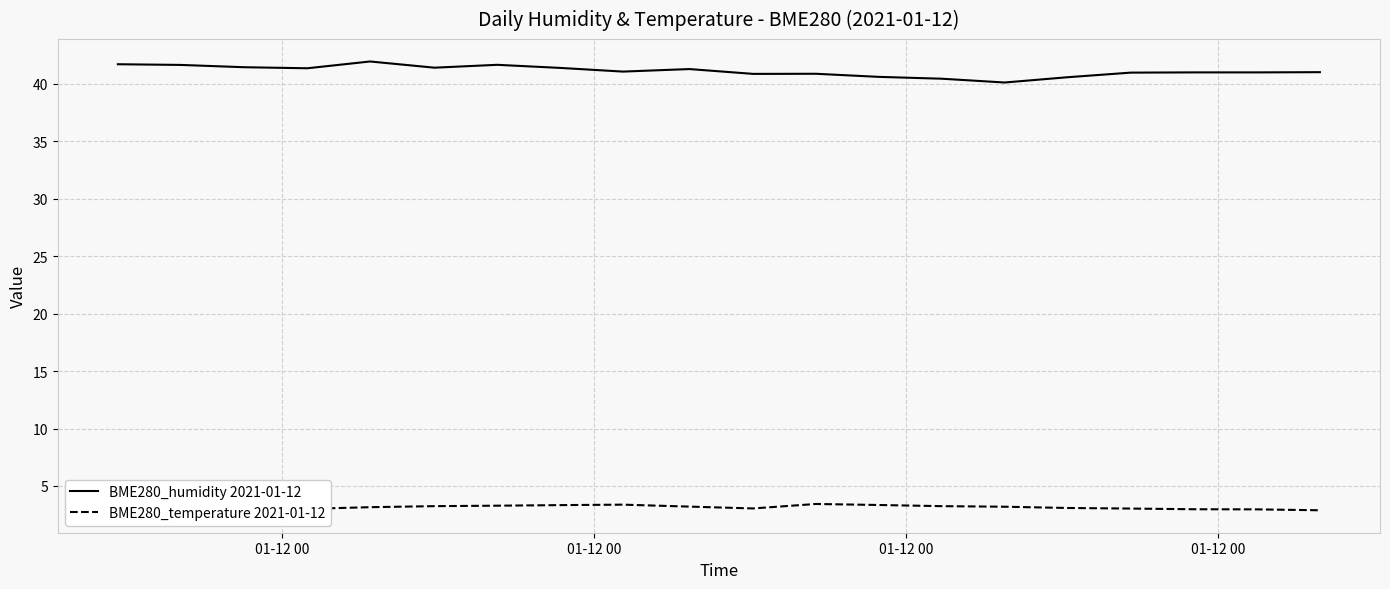

List the series in order of their peak value, lowest first.

BME280_temperature 2021-01-12, BME280_humidity 2021-01-12